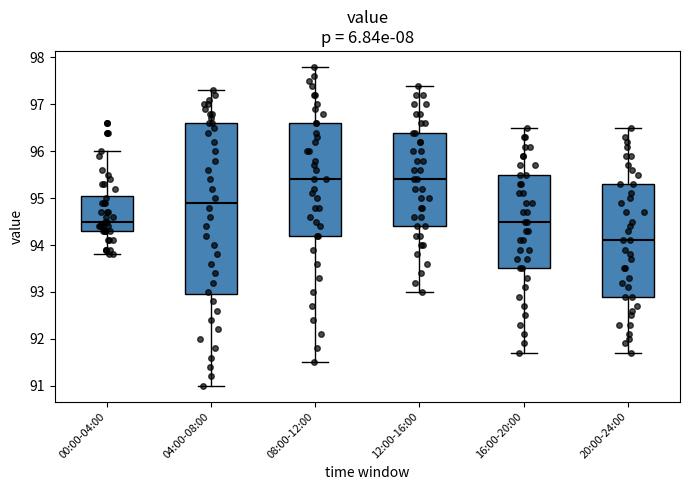

Where does the lower whisker of the box for 08:00-12:00 end on the y-axis? The values are not printed on the chart, so give them approximately, as read against the axis.

91.5